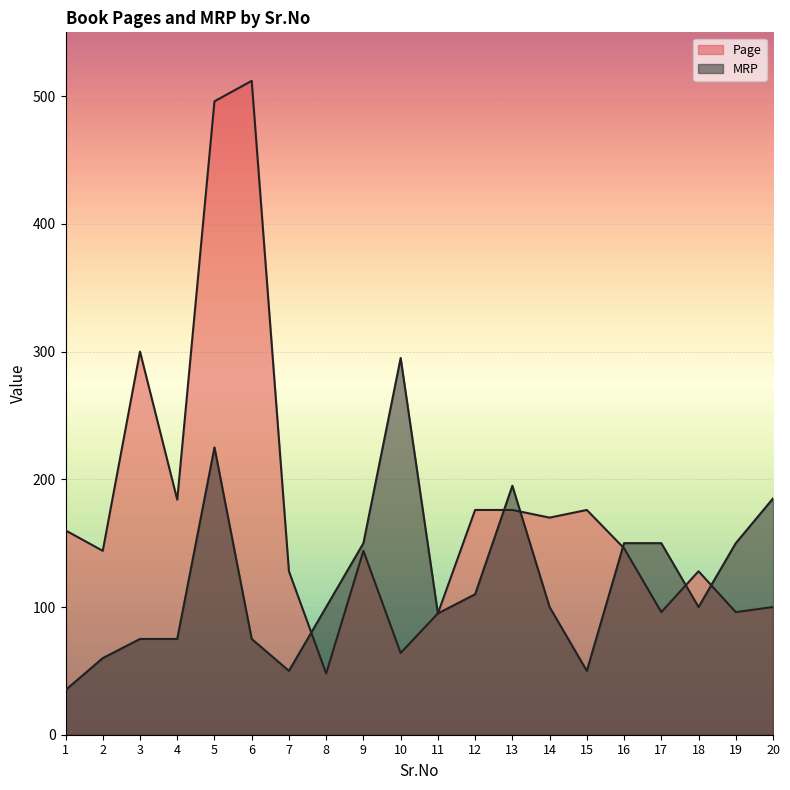

Rank the series by their maximum value, from highest to lowest.

Page, MRP